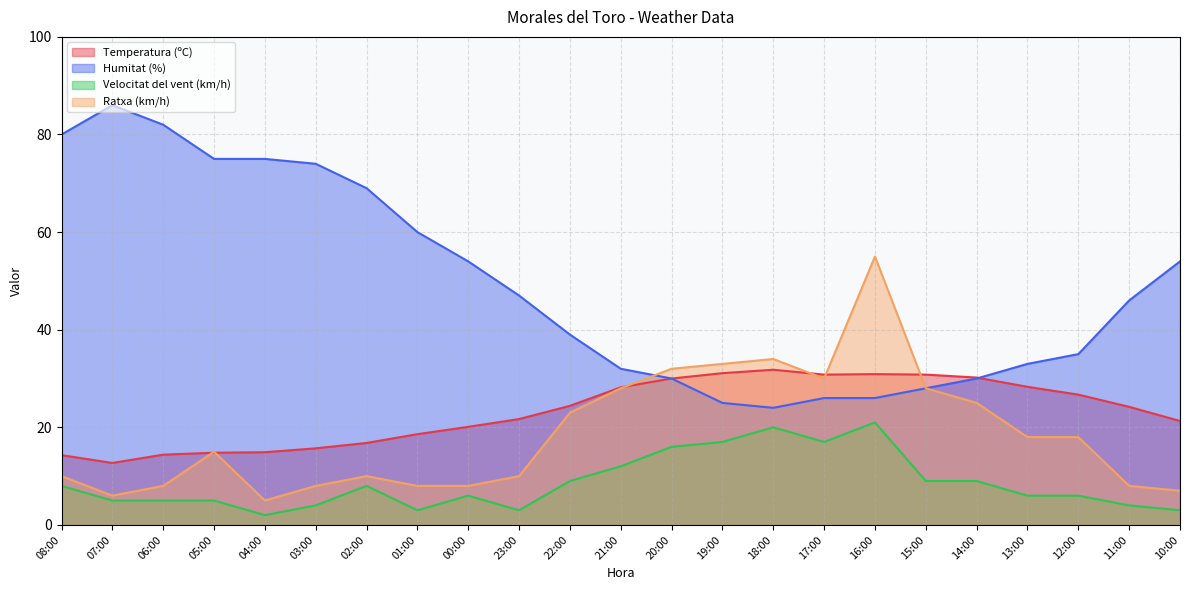

Which series has the largest total across all categories?

Humitat (%)